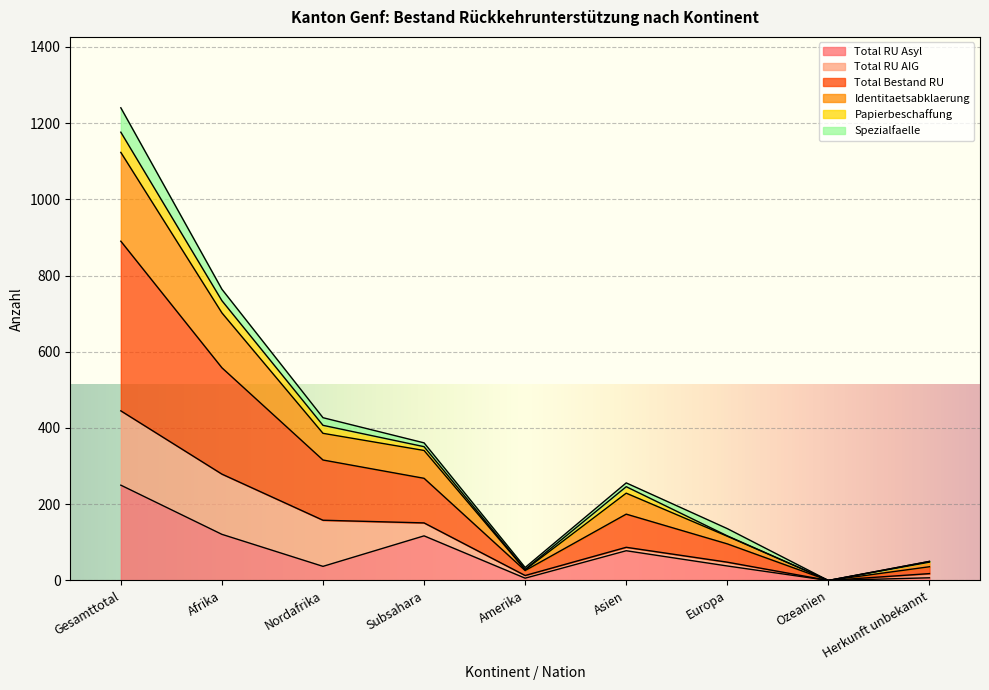

What are all the series names shown in the legend?

Total RU Asyl, Total RU AIG, Total Bestand RU, Identitaetsabklaerung, Papierbeschaffung, Spezialfaelle